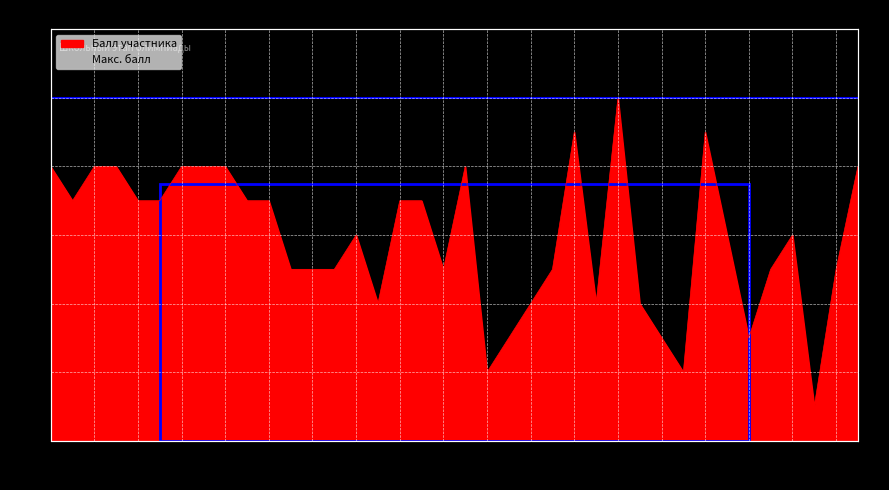

Rank the categories by value from lowest to highest.

36, 21, 30, 22, 29, 33, 16, 23, 26, 28, 12, 13, 14, 19, 24, 34, 37, 15, 32, 35, 2, 5, 6, 10, 11, 17, 18, 1, 3, 4, 7, 8, 9, 20, 38, 25, 31, 27